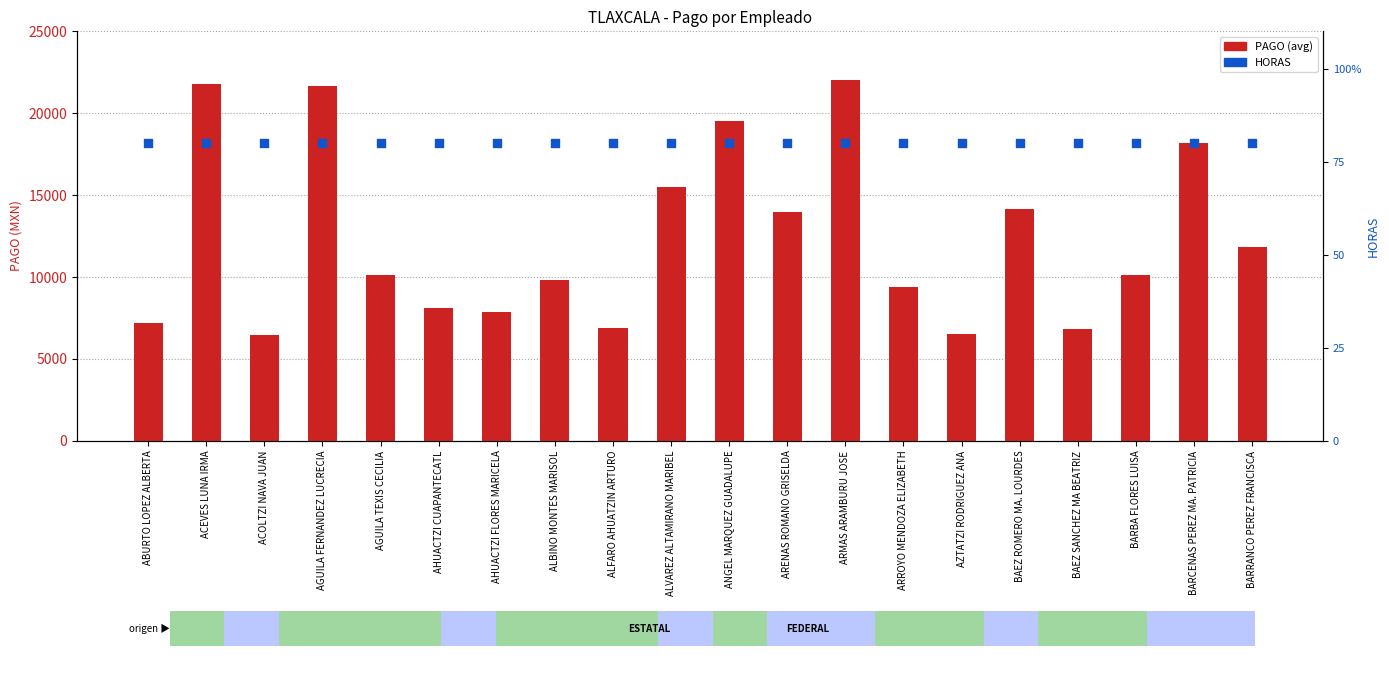

What is the total value across all series at BAEZ ROMERO MA. LOURDES?

14236.0